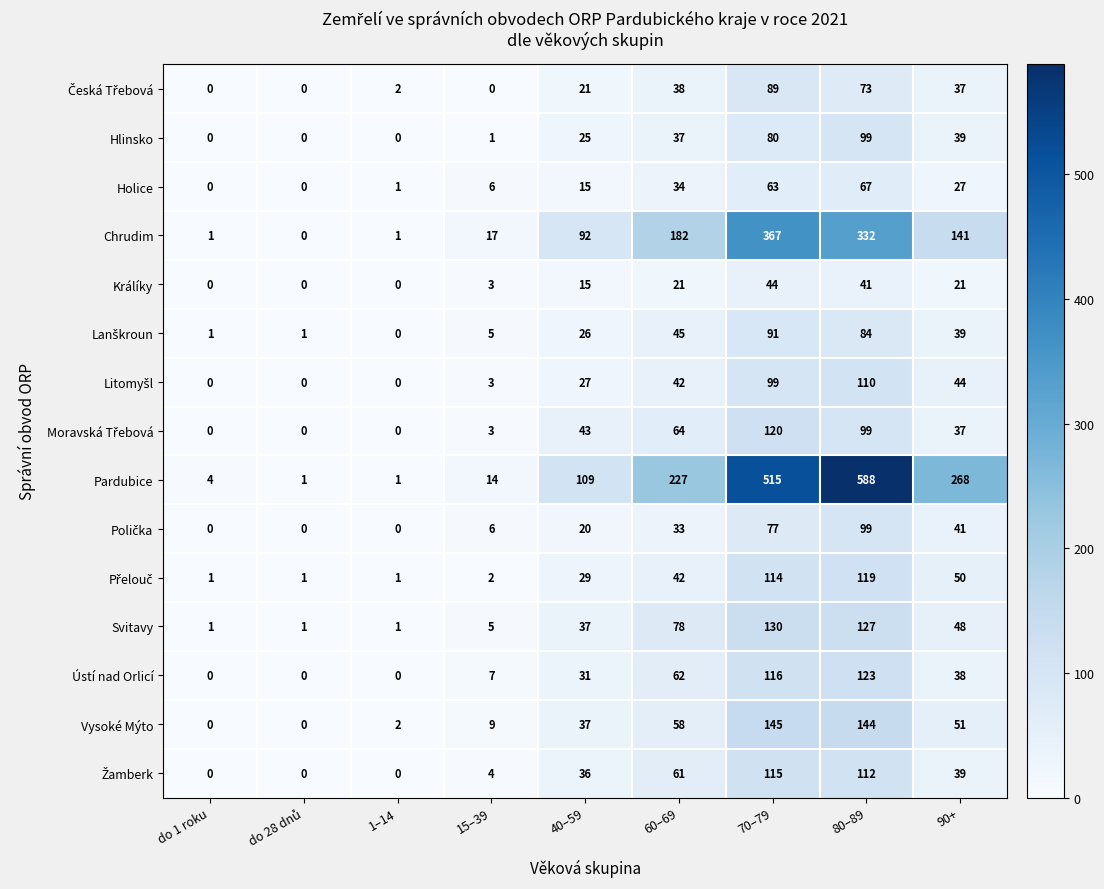

Which series changed the most between 1–14 and 80–89?

Pardubice